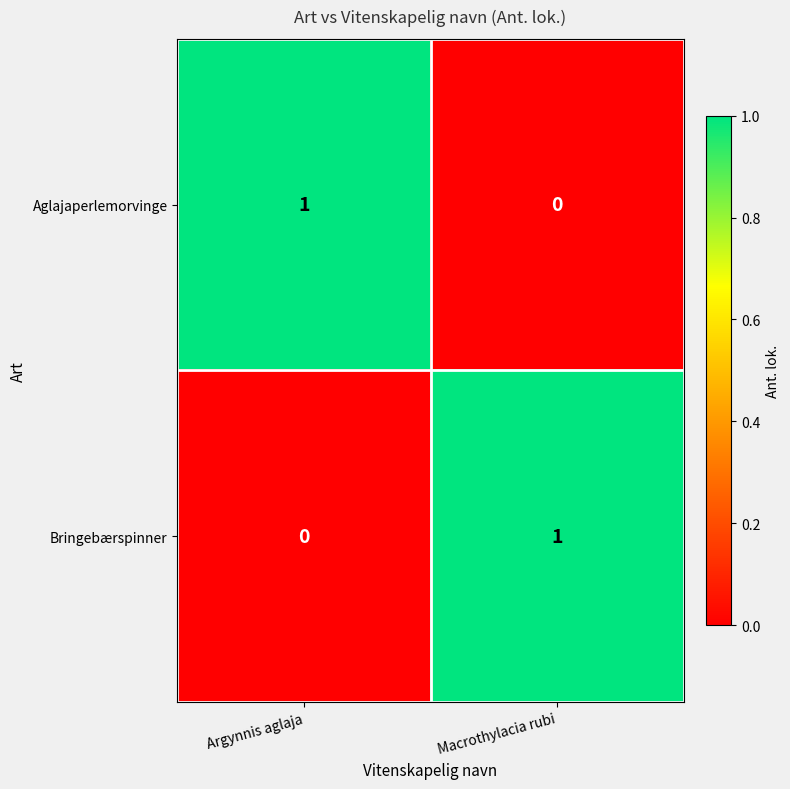

Is it true that Bringebærspinner equals 0 at Argynnis aglaja?

True